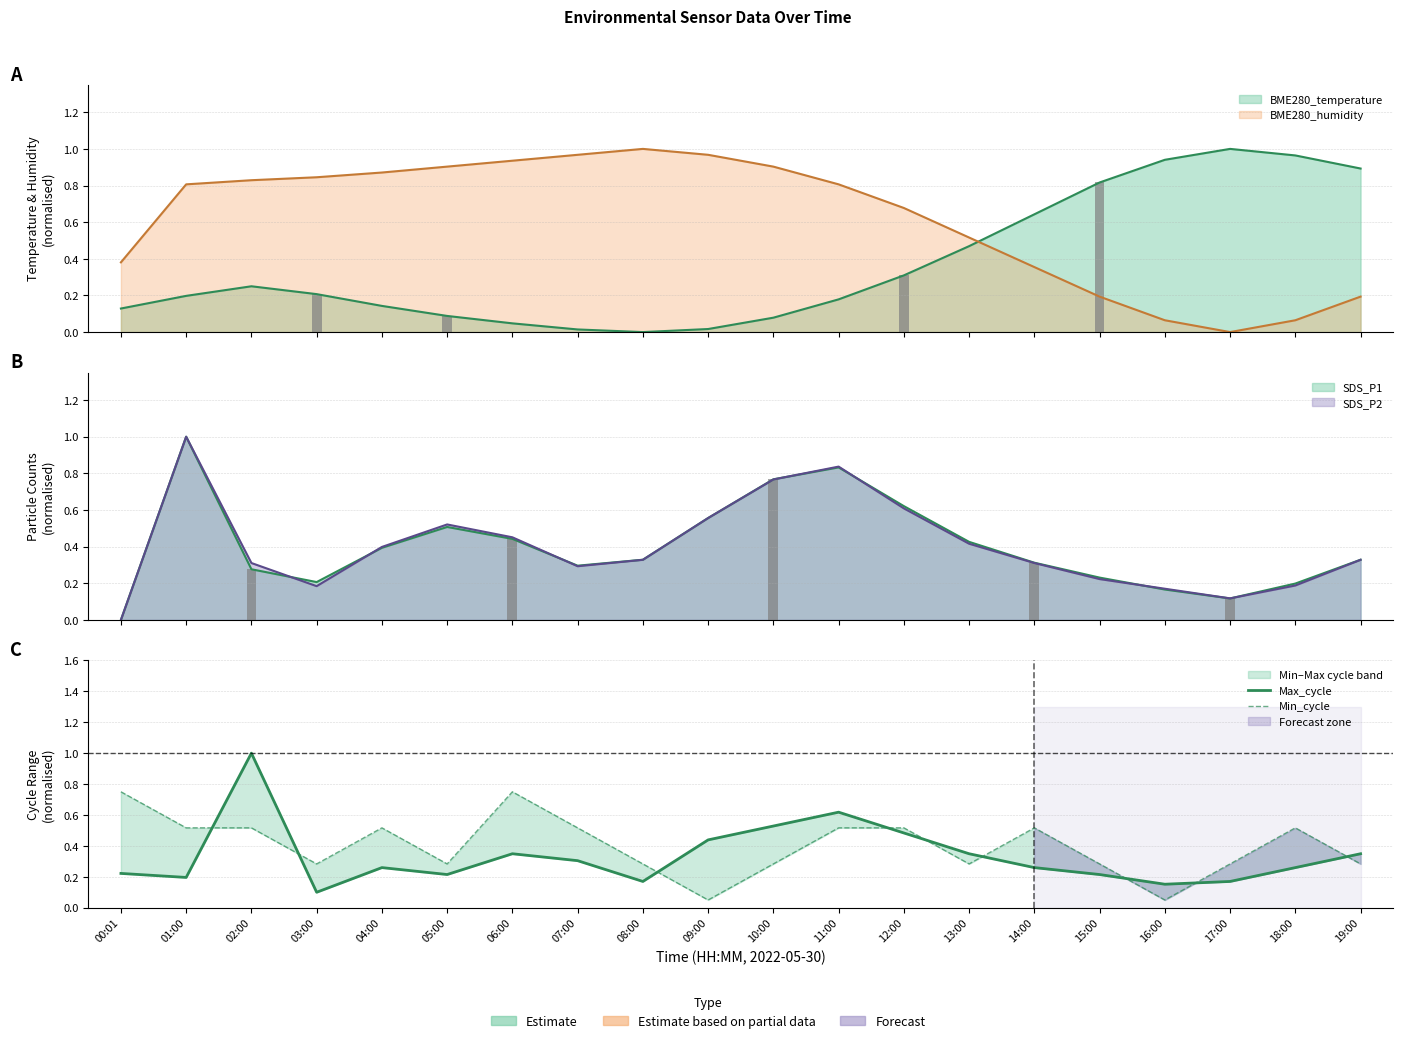

List the labels in order of Min_cycle value, largest first.

00:01, 06:00, 01:00, 02:00, 04:00, 07:00, 11:00, 12:00, 14:00, 18:00, 03:00, 05:00, 08:00, 10:00, 13:00, 15:00, 17:00, 19:00, 09:00, 16:00